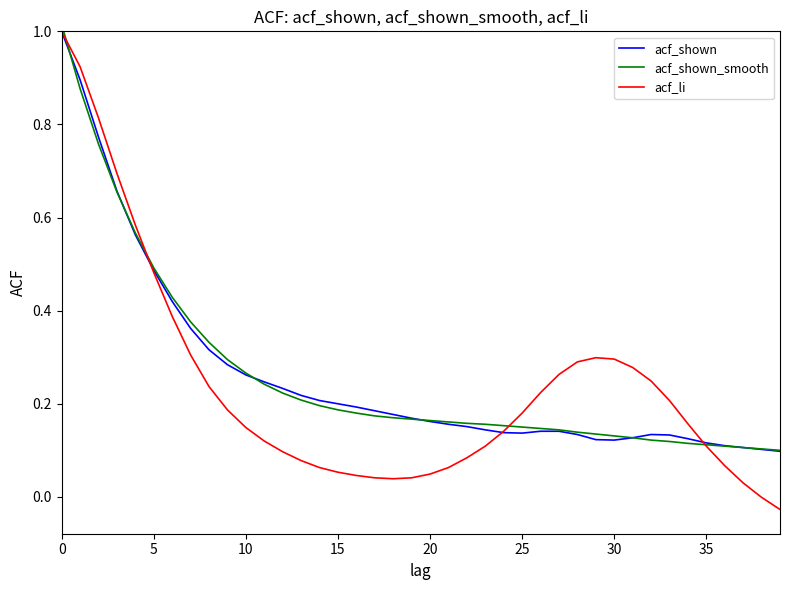

True or false: acf_shown_smooth has a value of 0.3 at 17.

False